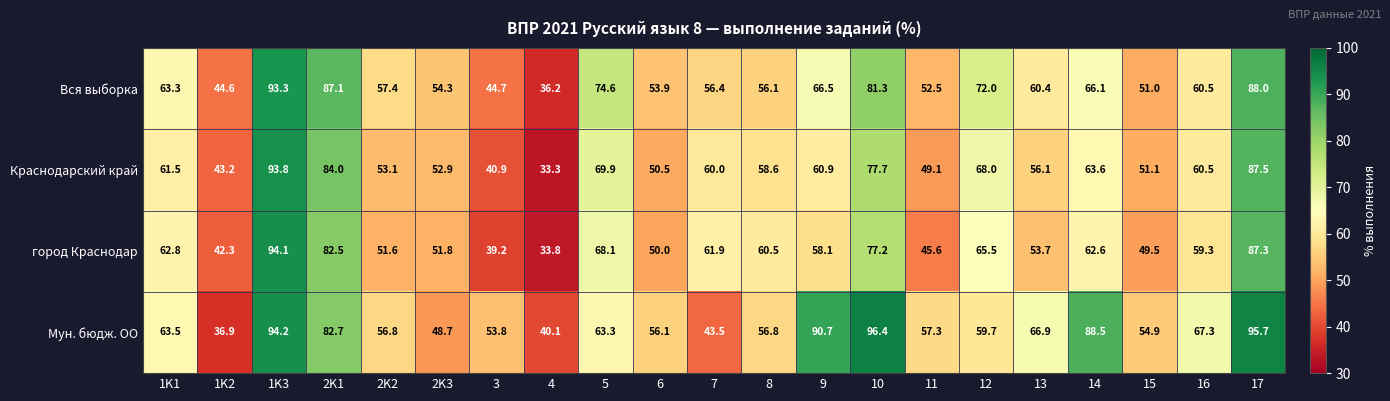

What is the total value across all series at 11?

204.5